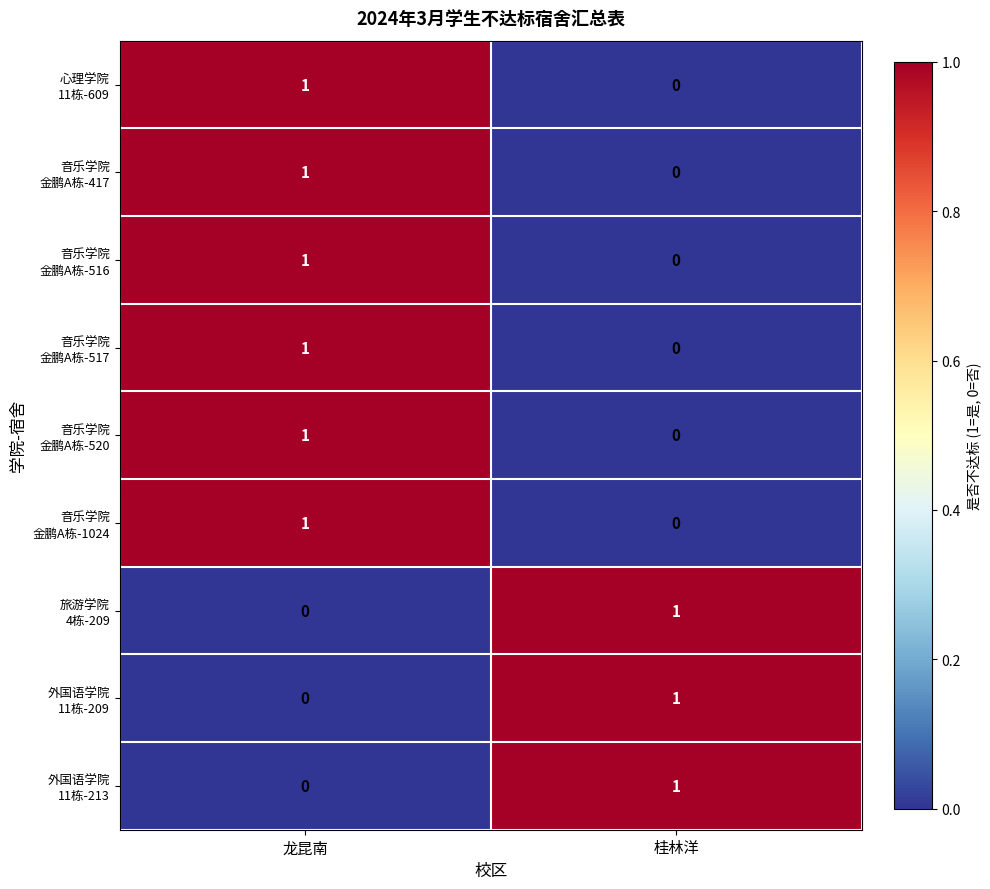

At which category is the sum across all series the highest?

龙昆南